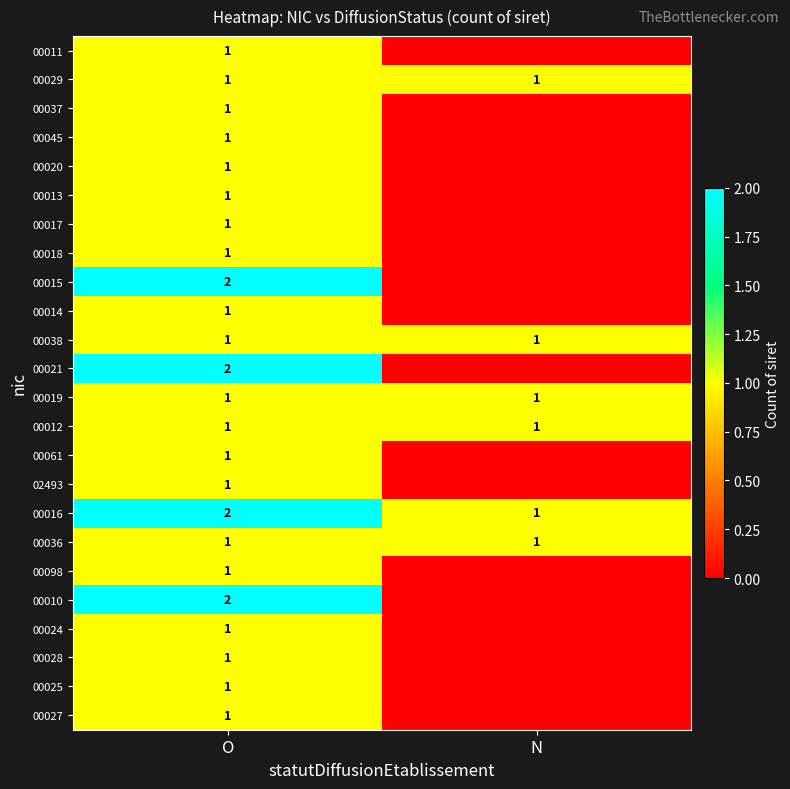

What is the total value across all series at O?

28